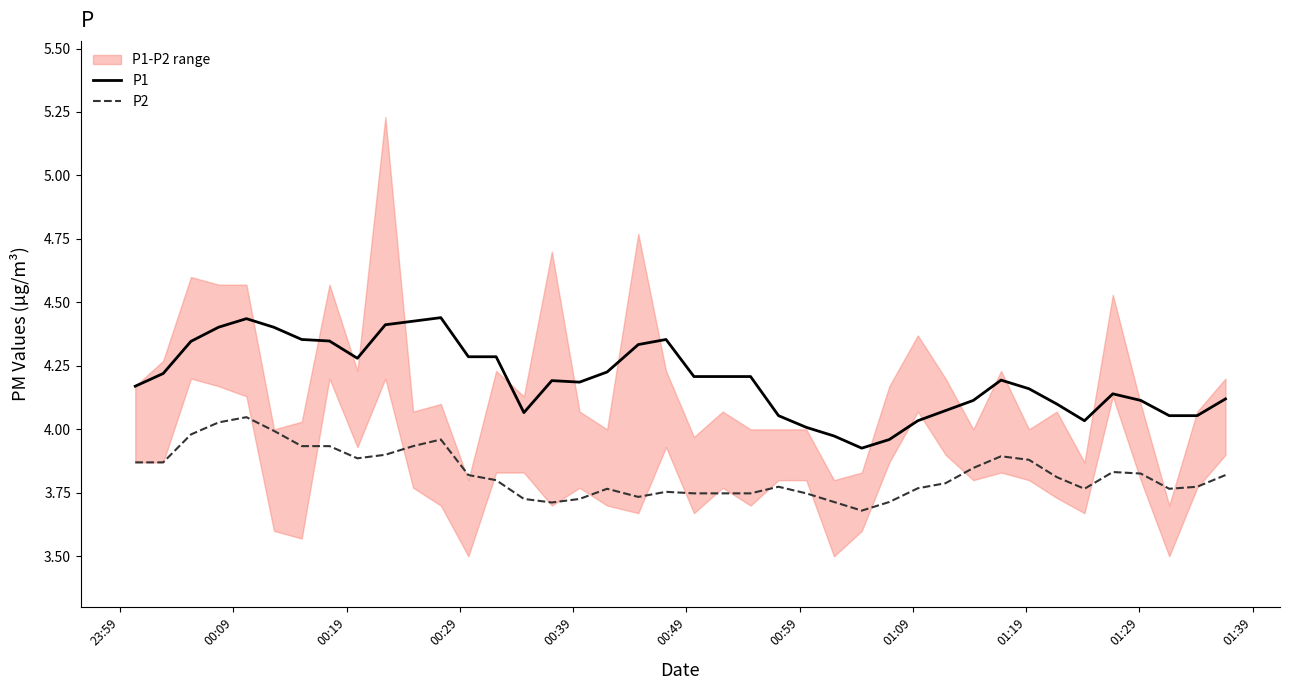

Reading right to left, list all the values displayed in this chart.

P1: 4.1	4.1	4.1	4.1	4.1	4.0	4.1	4.2	4.2	4.1	4.1	4.0	4.0	3.9	4.0	4.0	4.1	4.2	4.2	4.2	4.4	4.3	4.2	4.2	4.2	4.1	4.3	4.3	4.4	4.4	4.4	4.3	4.3	4.4	4.4	4.4	4.4	4.3	4.2	4.2
P2: 3.8	3.8	3.8	3.8	3.8	3.8	3.8	3.9	3.9	3.8	3.8	3.8	3.7	3.7	3.7	3.7	3.8	3.7	3.7	3.7	3.8	3.7	3.8	3.7	3.7	3.7	3.8	3.8	4.0	3.9	3.9	3.9	3.9	3.9	4.0	4.0	4.0	4.0	3.9	3.9